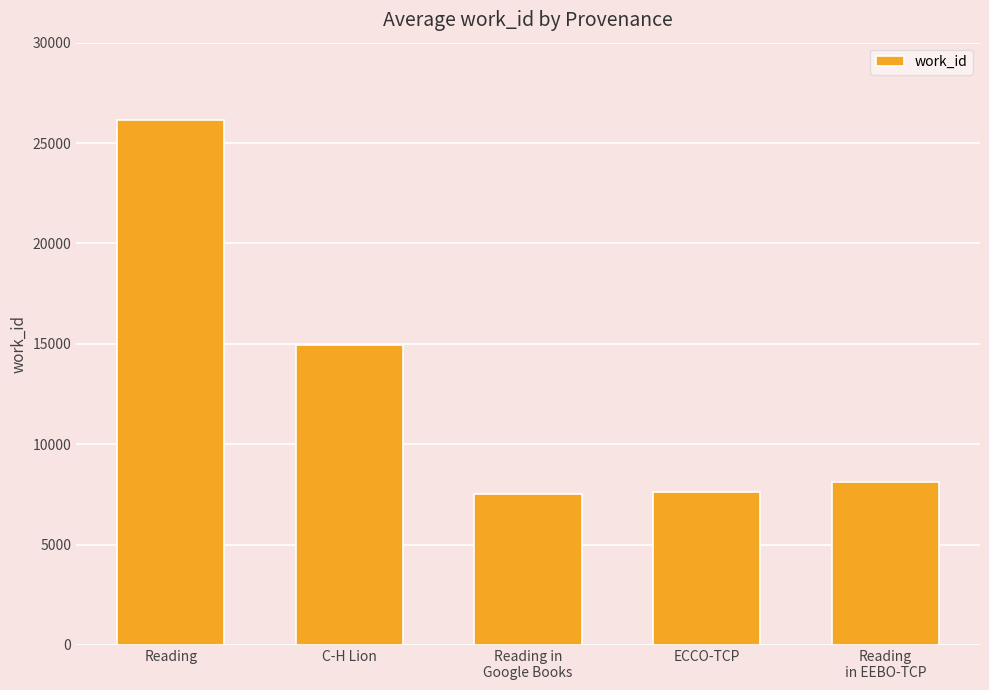

How many data points does each series have?

5